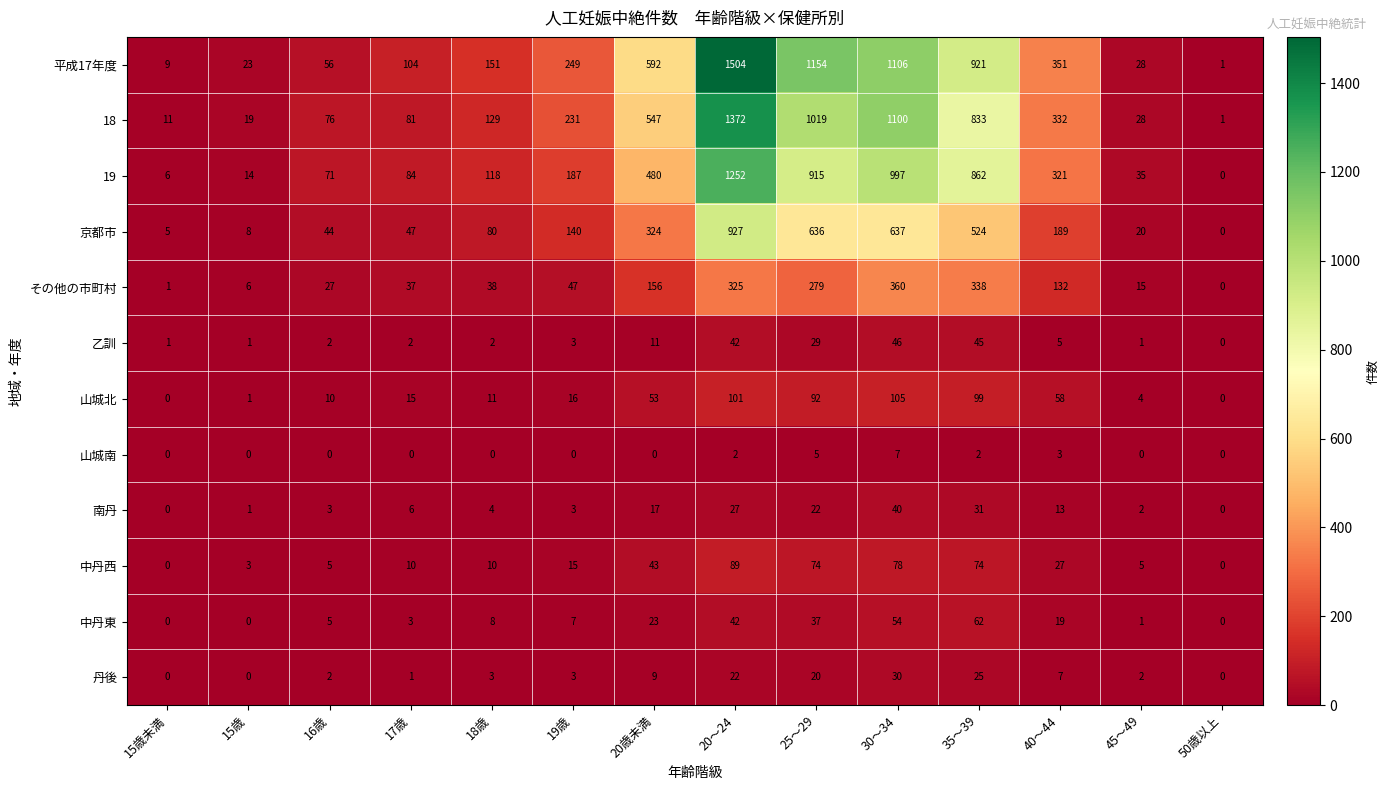

What is the difference between the maximum and second lowest values in the 中丹東 series?

62